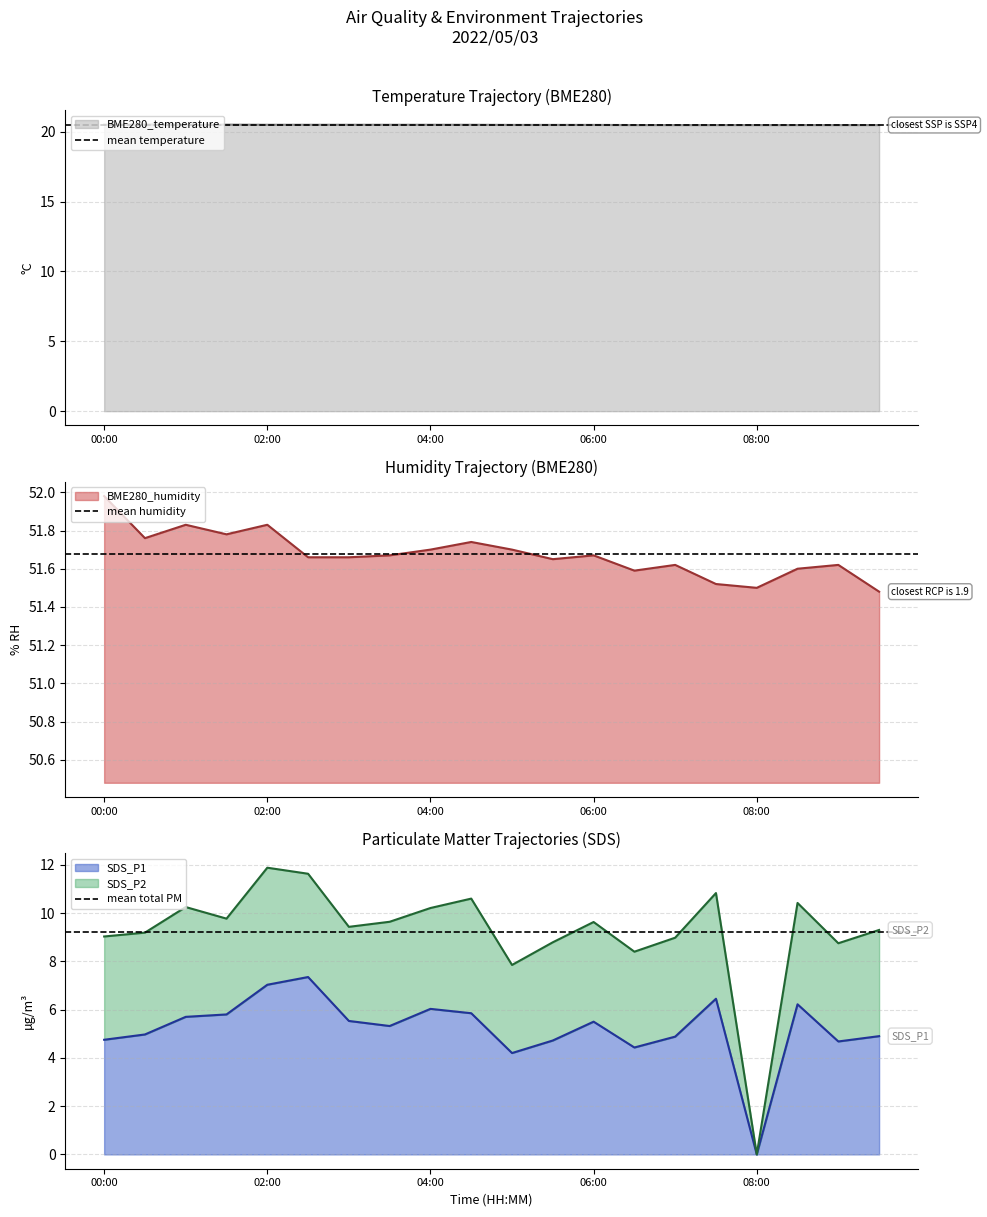

What is the value of the mean total PM point at the 2nd from the left?

9.2